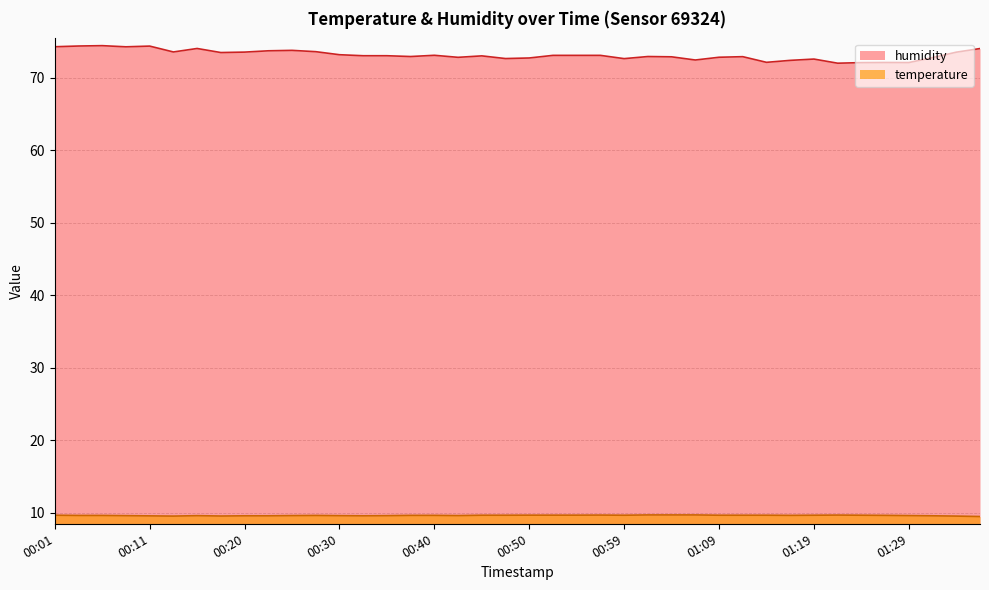

At which label does humidity reach its minimum?

01:21